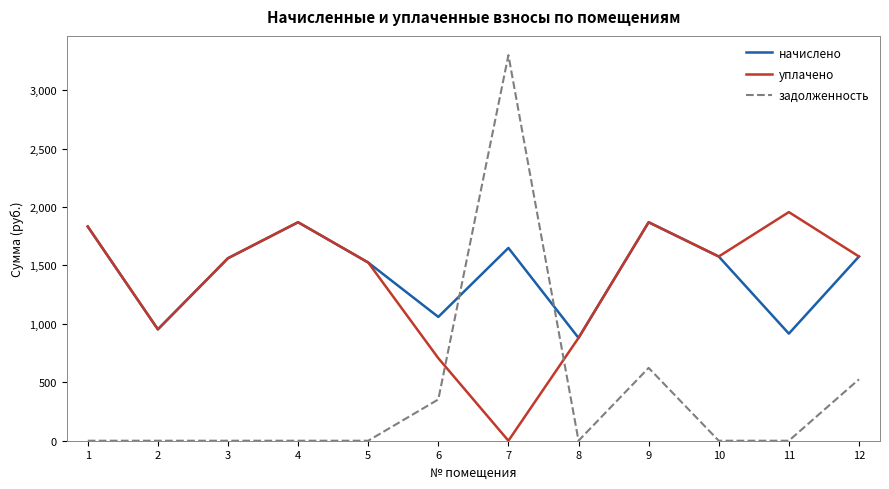

Which series has the largest range (max minus min)?

задолженность